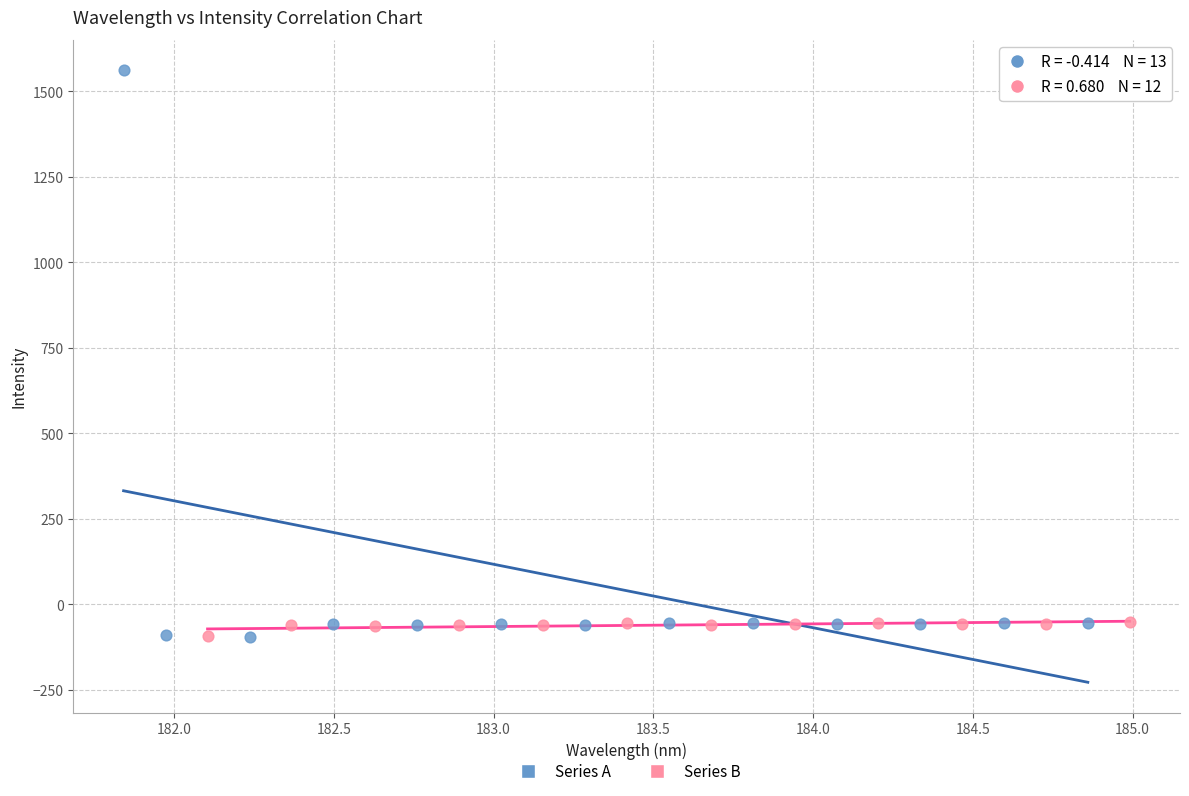

Which series has the widest spread of Y values?

Series A